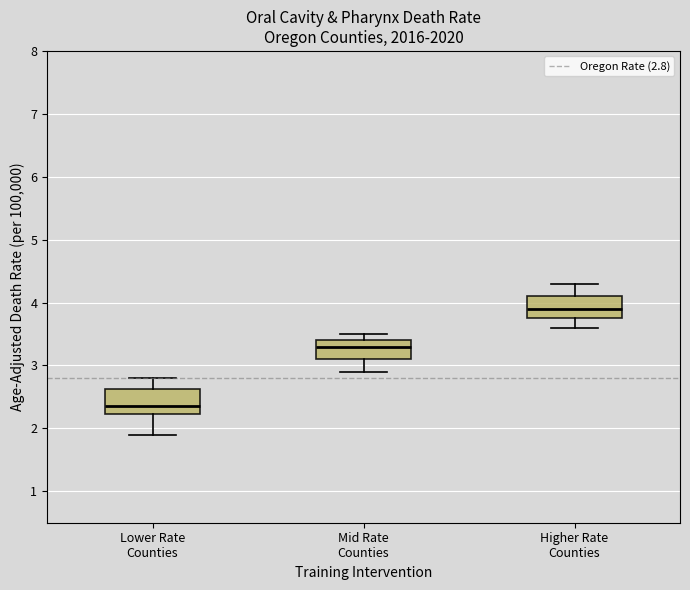

Which box has the highest median line?

Higher Rate Counties